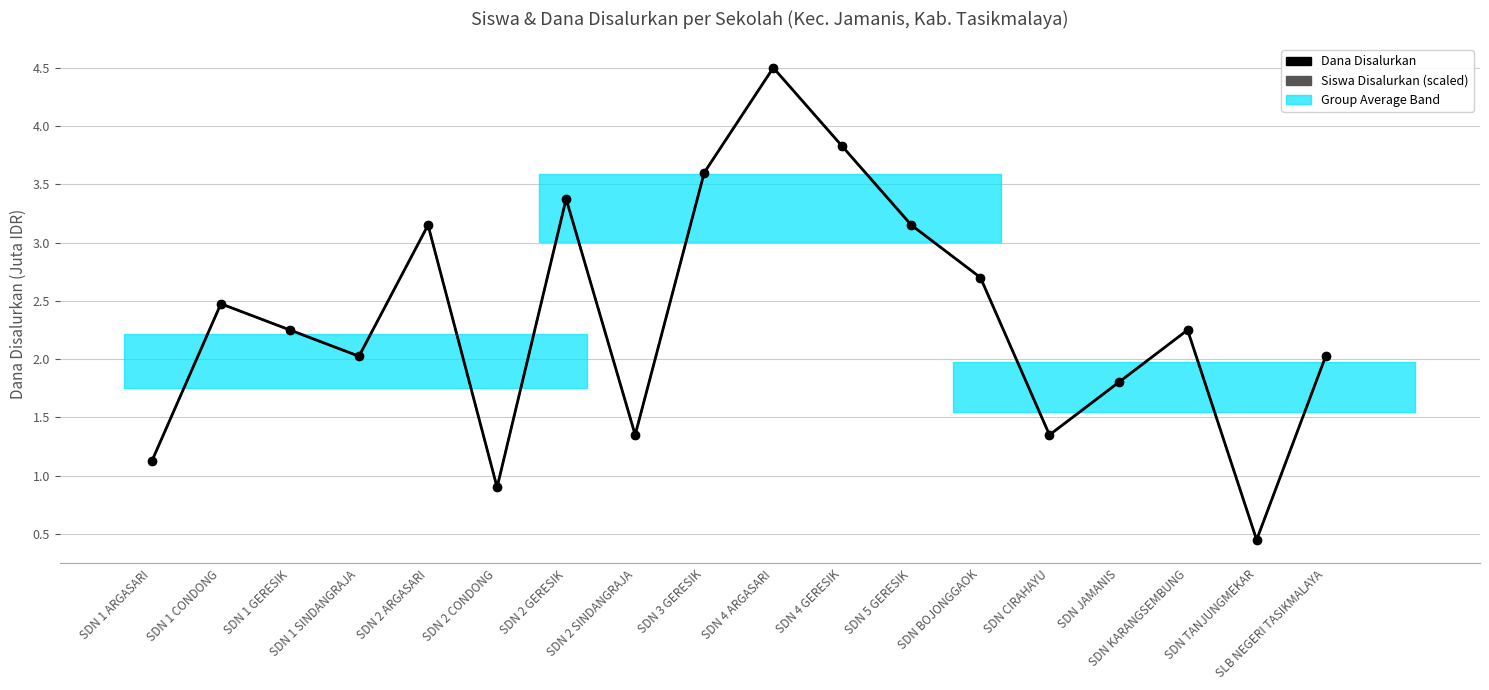

What is the sum of the Dana Disalurkan values at SDN 3 GERESIK and SDN TANJUNGMEKAR?

4.0